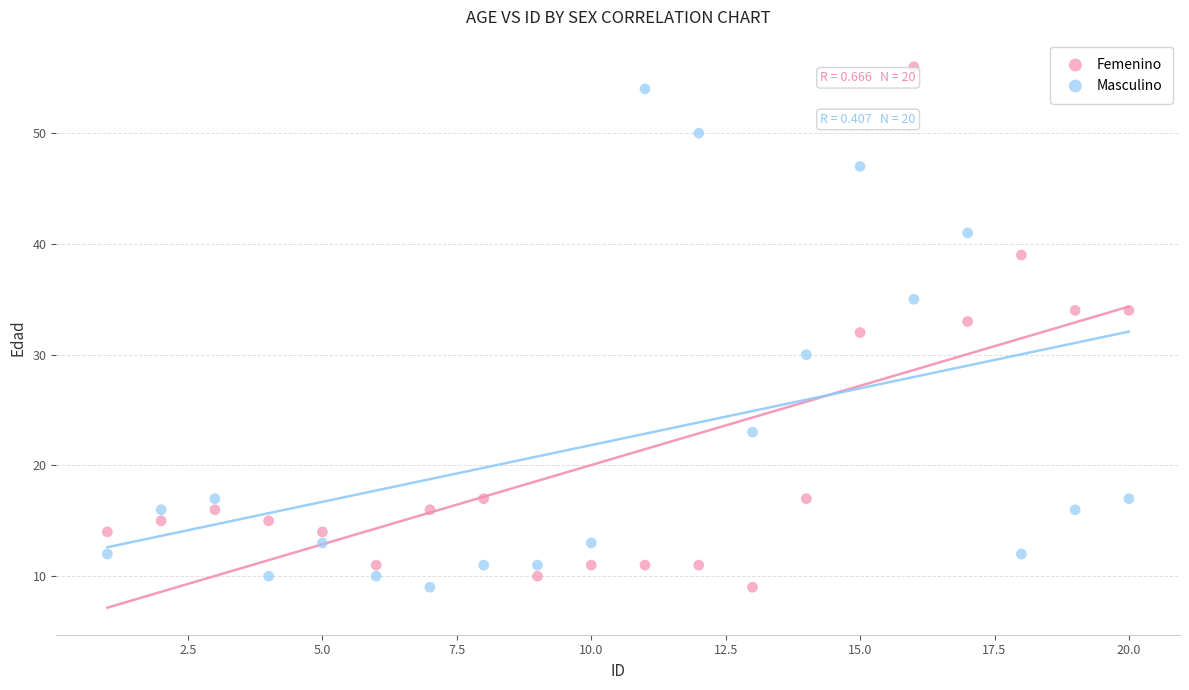

Which series contains the highest Y value?

Femenino